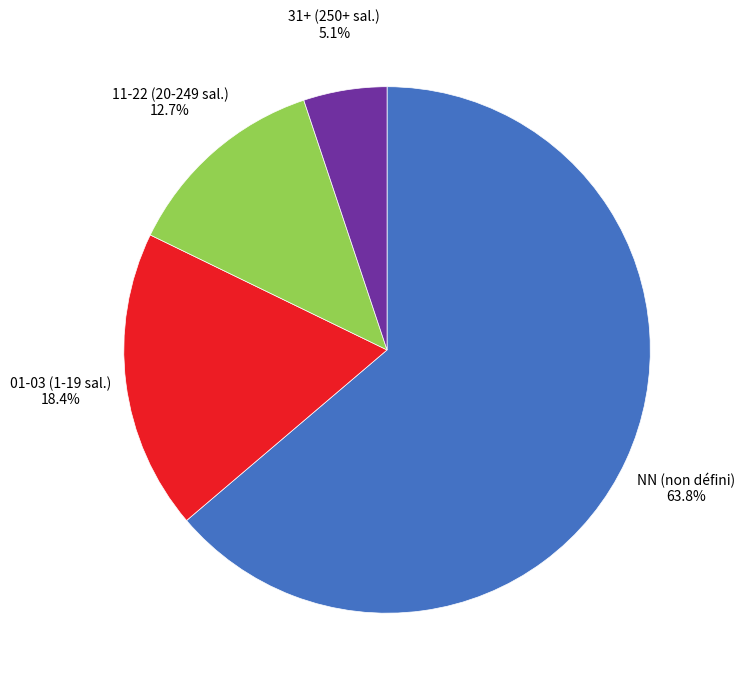

What is the total percentage of 01-03 (1-19 sal.) and NN (non défini)?

82.2%